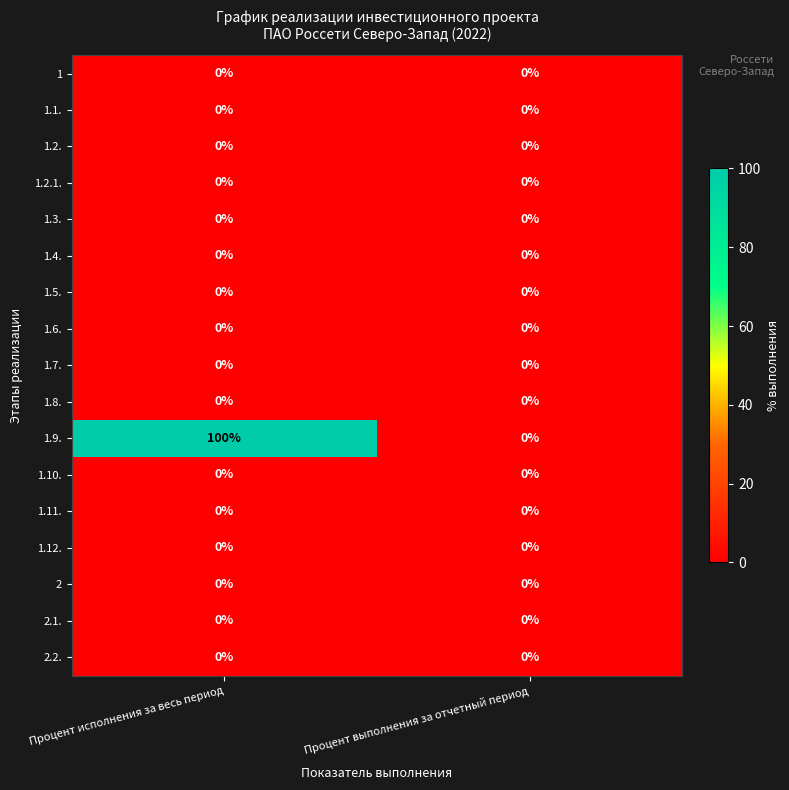

Is it true that 2.1. equals 0 at Процент исполнения за весь период?

True